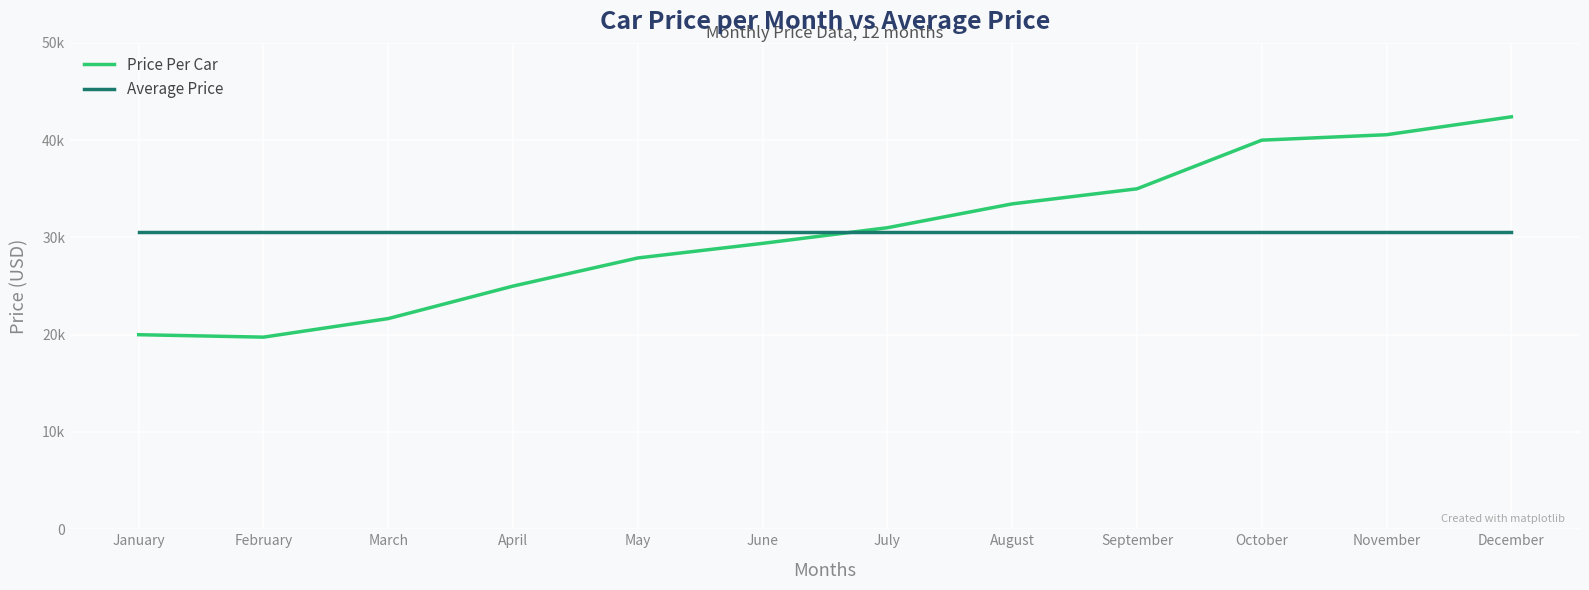

Reading right to left, transcribe all the data shown in this chart.

Price Per Car: December=42400.0	November=40560.0	October=40000.0	September=35000.0	August=33450.0	July=30999.0	June=29390.0	May=27890.0	April=24999.0	March=21659.0	February=19750.0	January=20000.0
Average Price: December=30508.1	November=30508.1	October=30508.1	September=30508.1	August=30508.1	July=30508.1	June=30508.1	May=30508.1	April=30508.1	March=30508.1	February=30508.1	January=30508.1